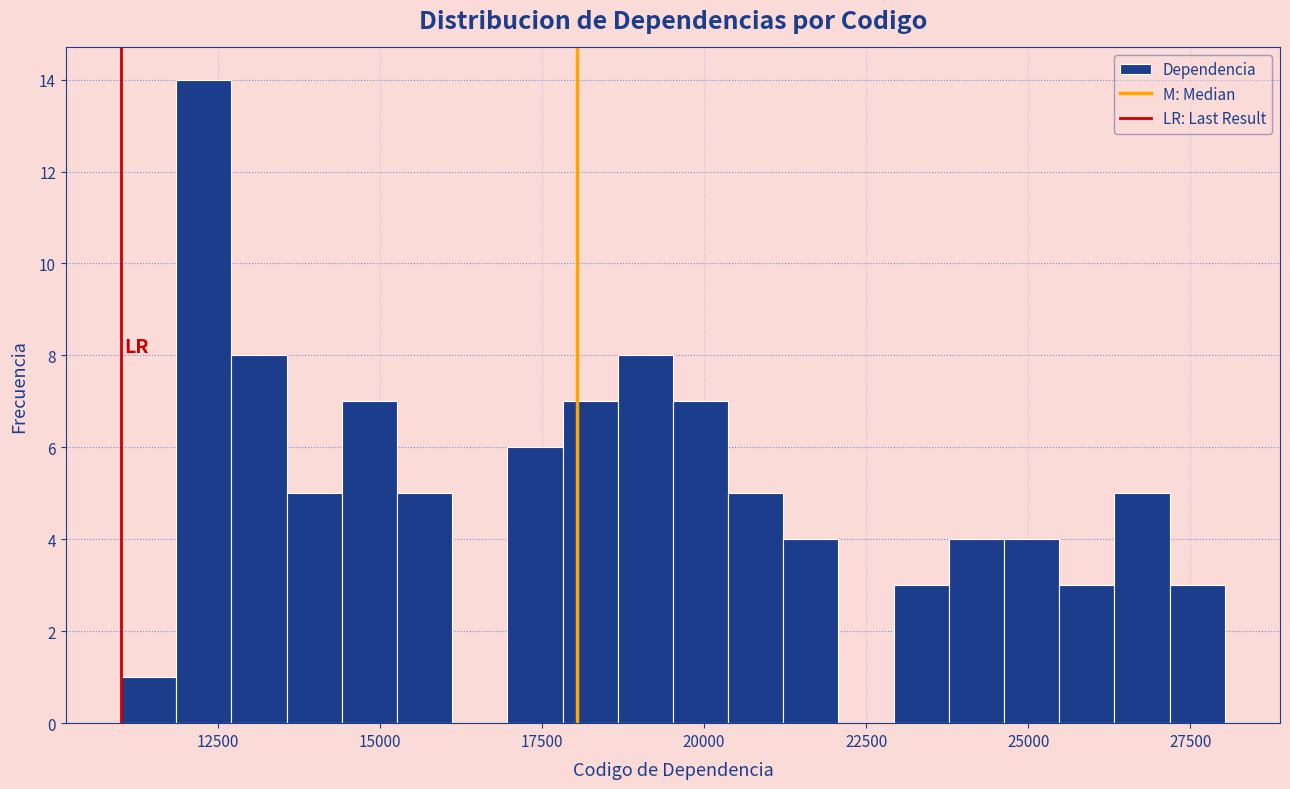

Read against the x-axis, roughly where is the centre of the tallest bar?

12500